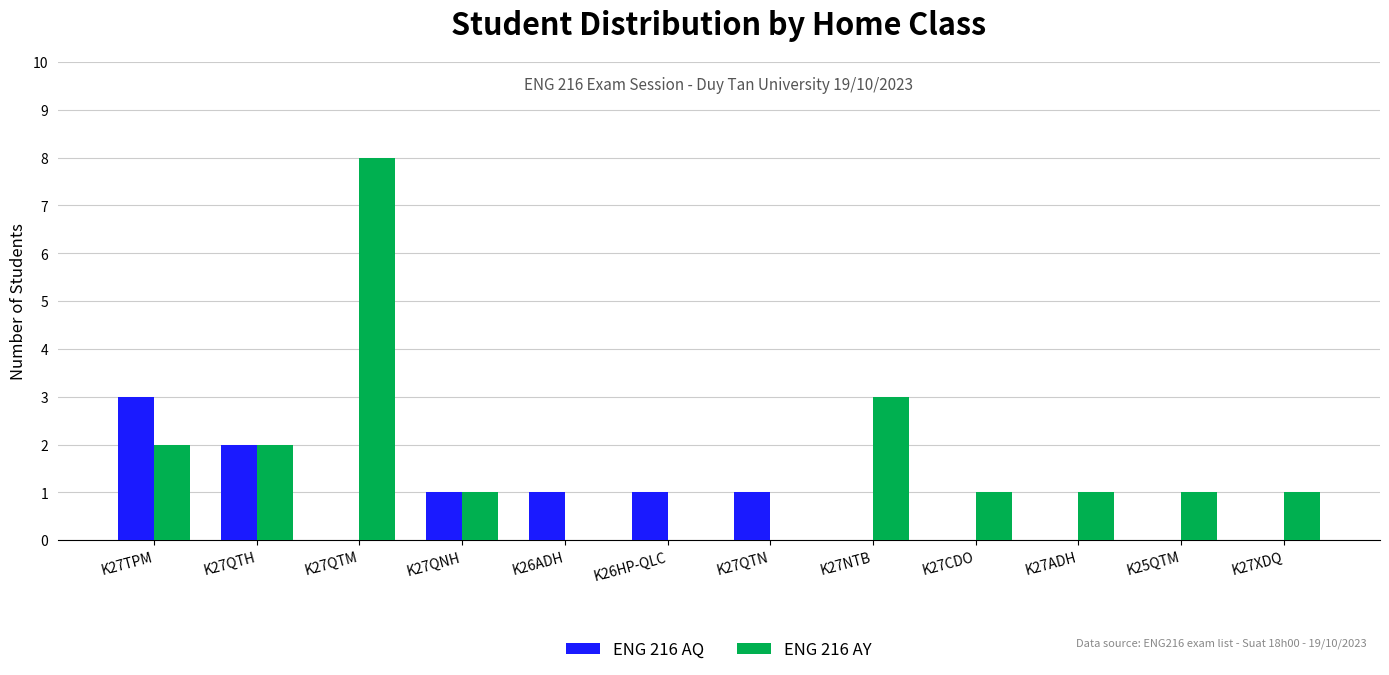

Count the ENG 216 AQ values in the range 0 to 1.

10